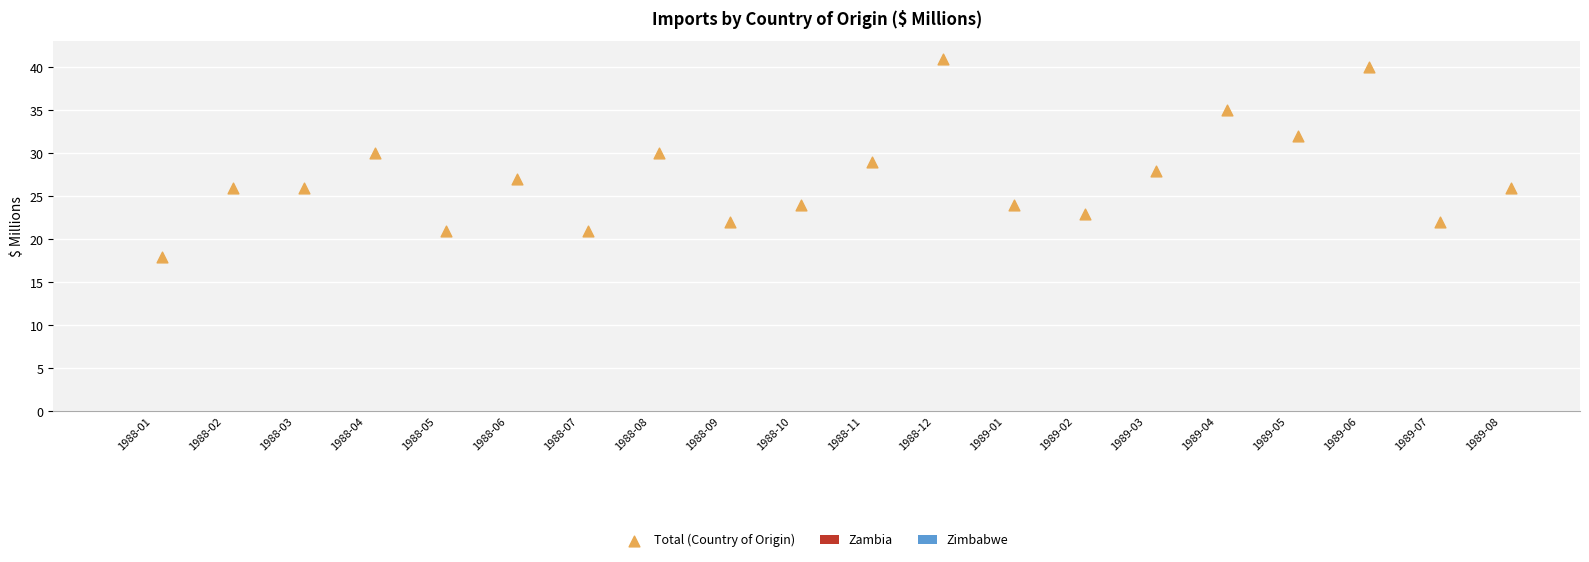

What is the range of Y values (max minus min)?

23